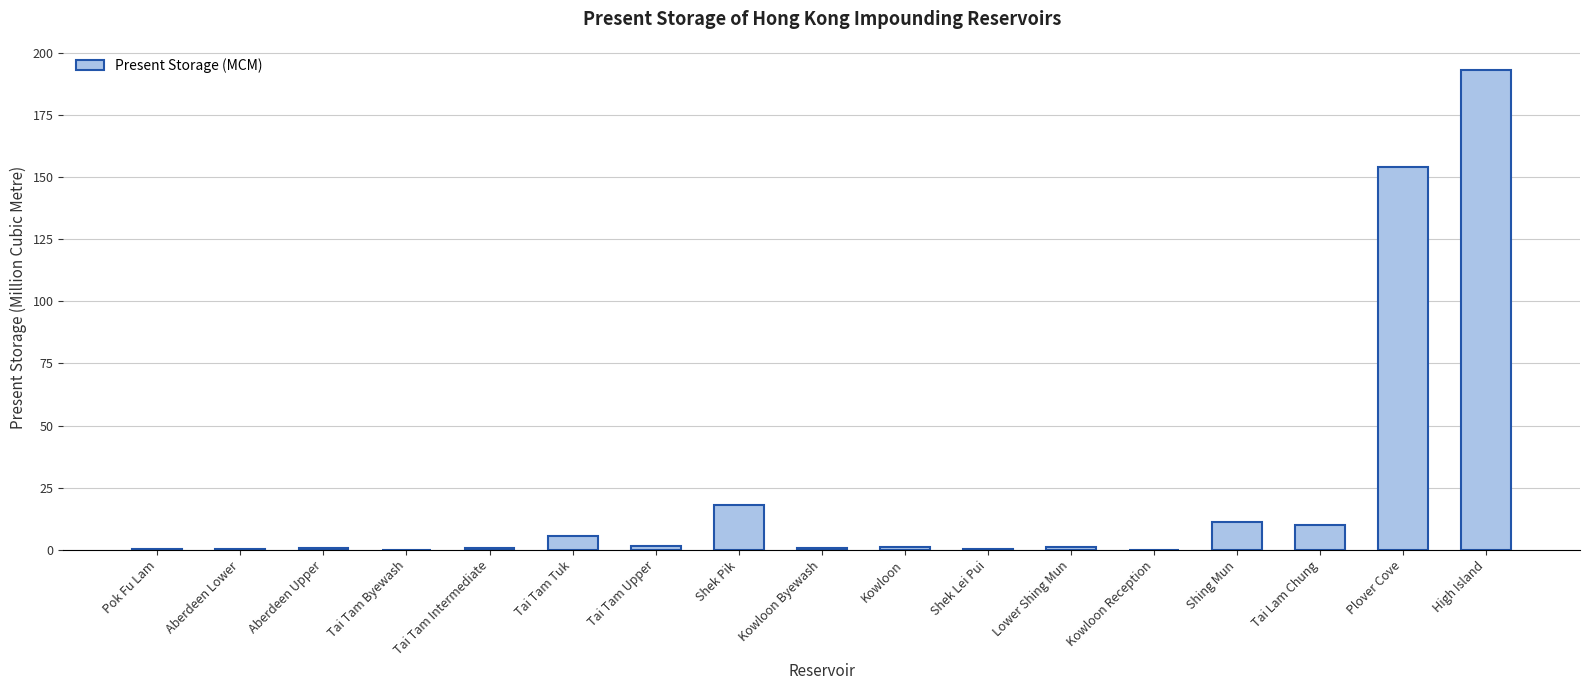

Is it true that the value at Shek Pik is 27.0?

False